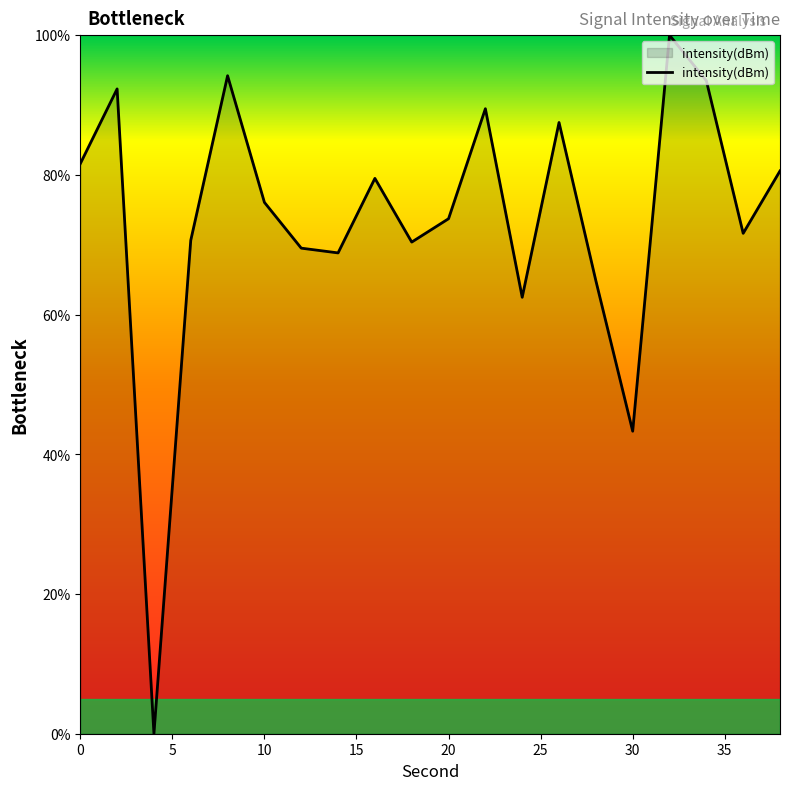

What is the maximum value shown in the chart?

100.0